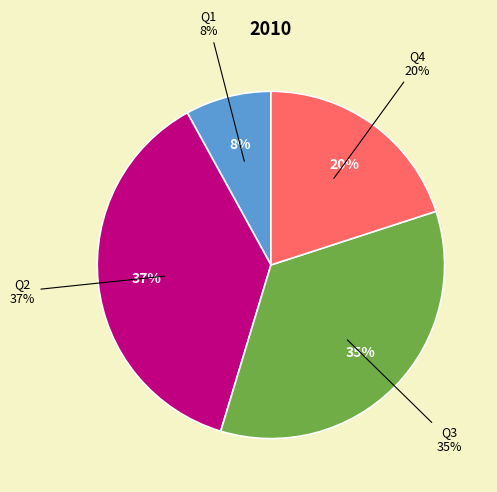

Is there any slice that represents more than half of the pie?

No